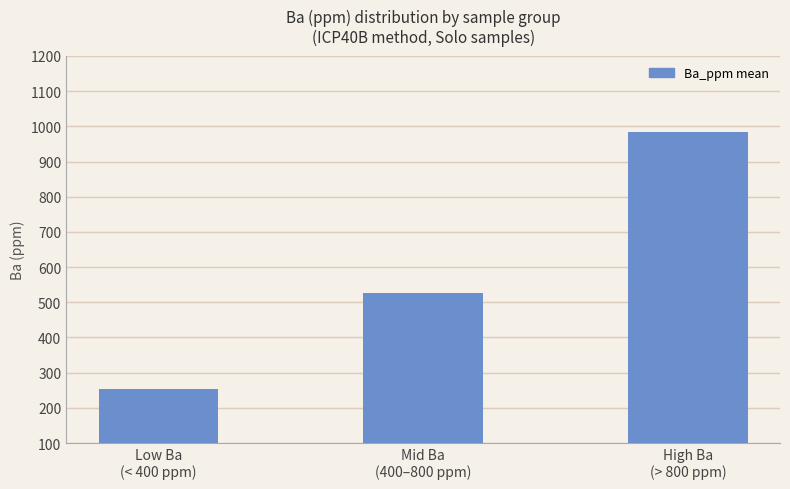

Reading right to left, extract all data points from this chart.

984.0	527.5	252.6